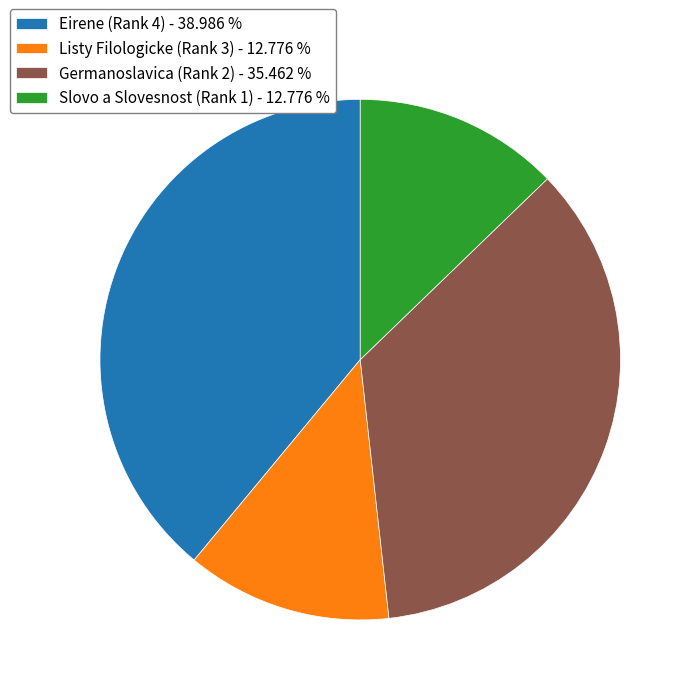

Does Slovo a Slovesnost (Rank 1) - 12.776 % account for over 50% of the chart?

No